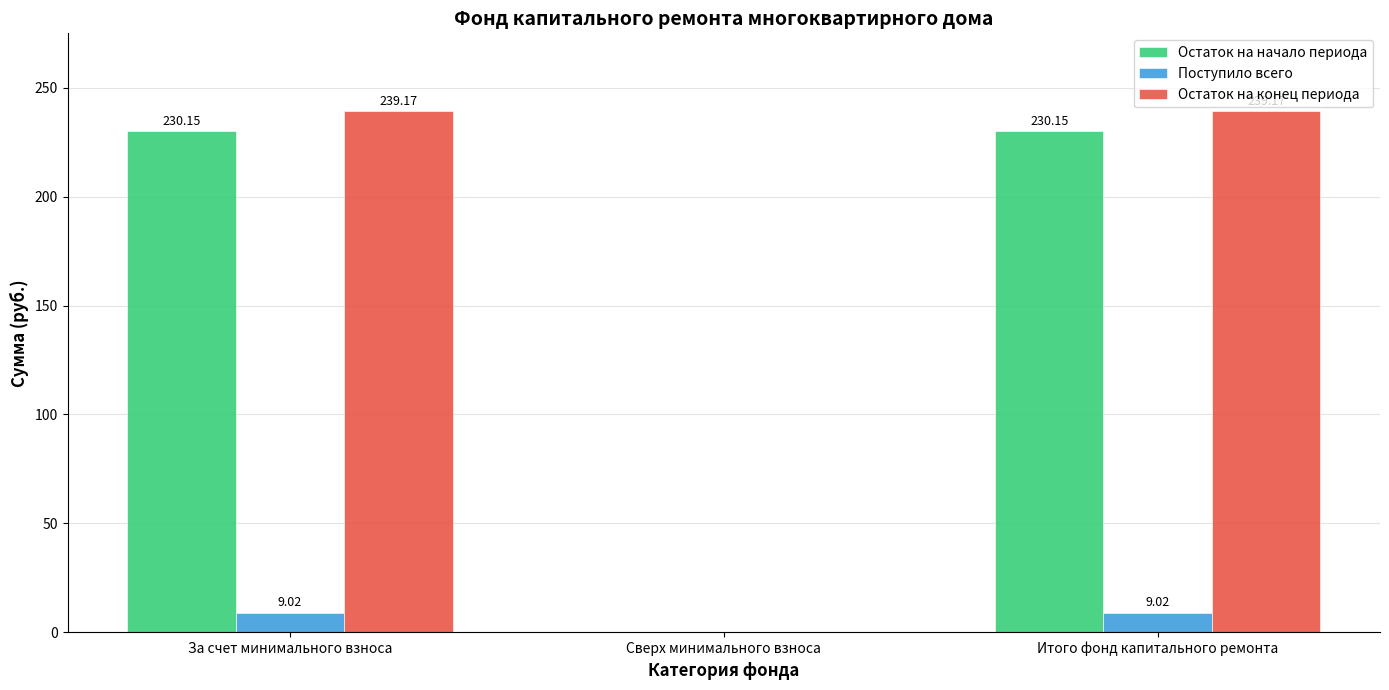

What are all the series names shown in the legend?

Остаток на начало периода, Поступило всего, Остаток на конец периода